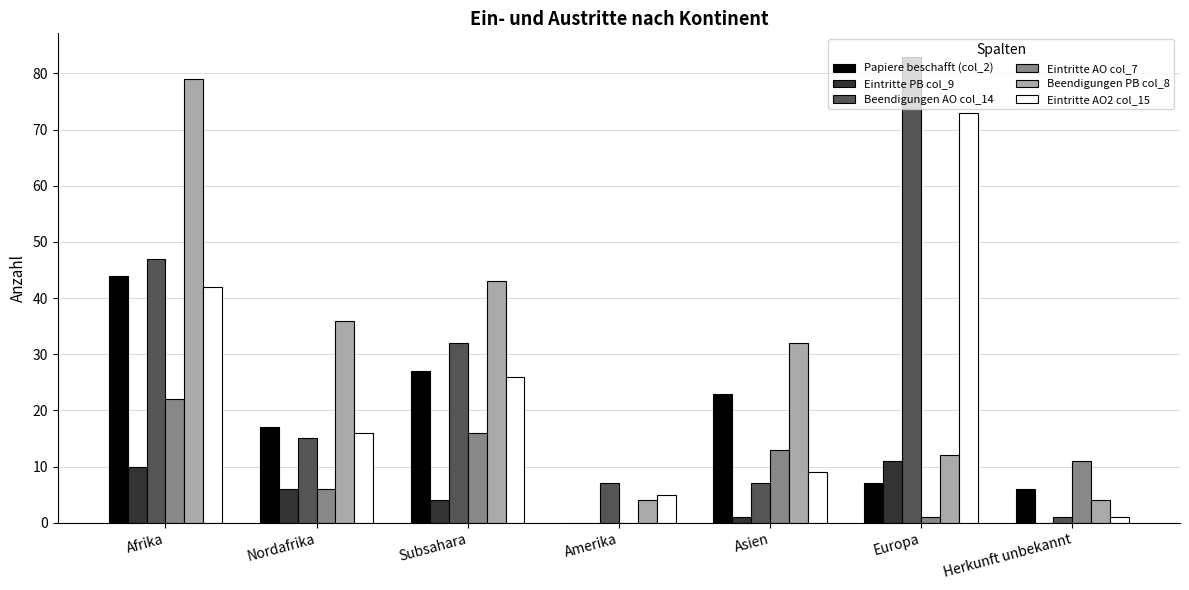

What is the spread (max minus min) of values at Herkunft unbekannt?

11